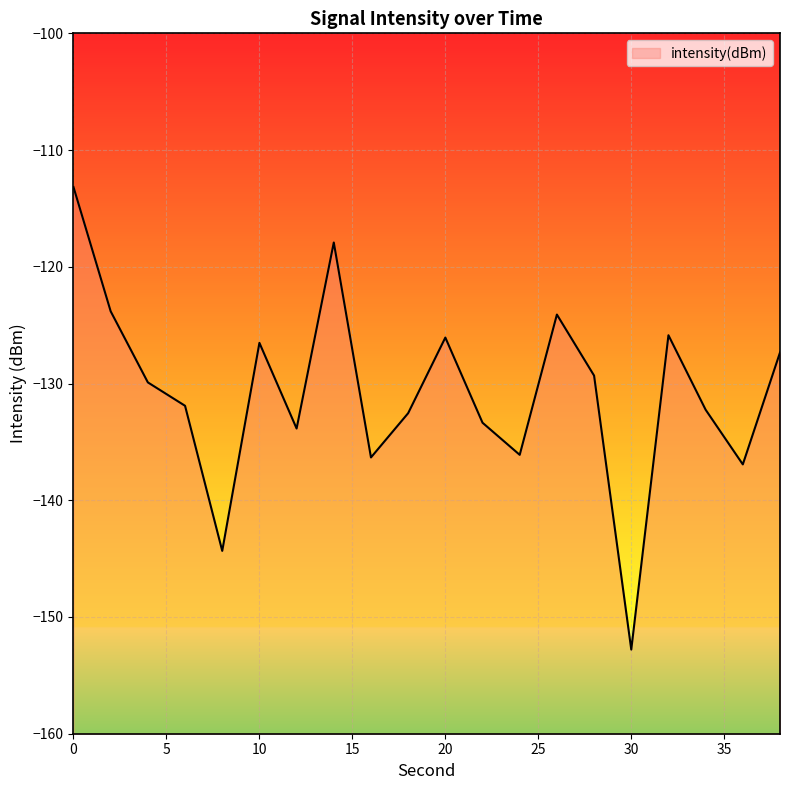

Reading left to right, list all the values displayed in this chart.

0=-113.2	2=-123.8	4=-129.9	6=-131.9	8=-144.3	10=-126.5	12=-133.9	14=-117.9	16=-136.3	18=-132.5	20=-126.1	22=-133.4	24=-136.1	26=-124.1	28=-129.3	30=-152.8	32=-125.9	34=-132.2	36=-136.9	38=-127.3